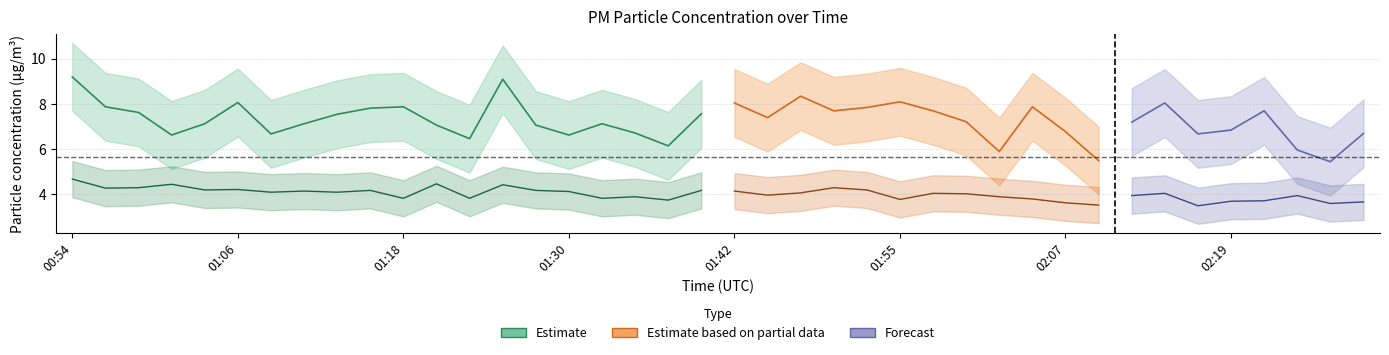

At how many categories does at least one series exceed 8?

7